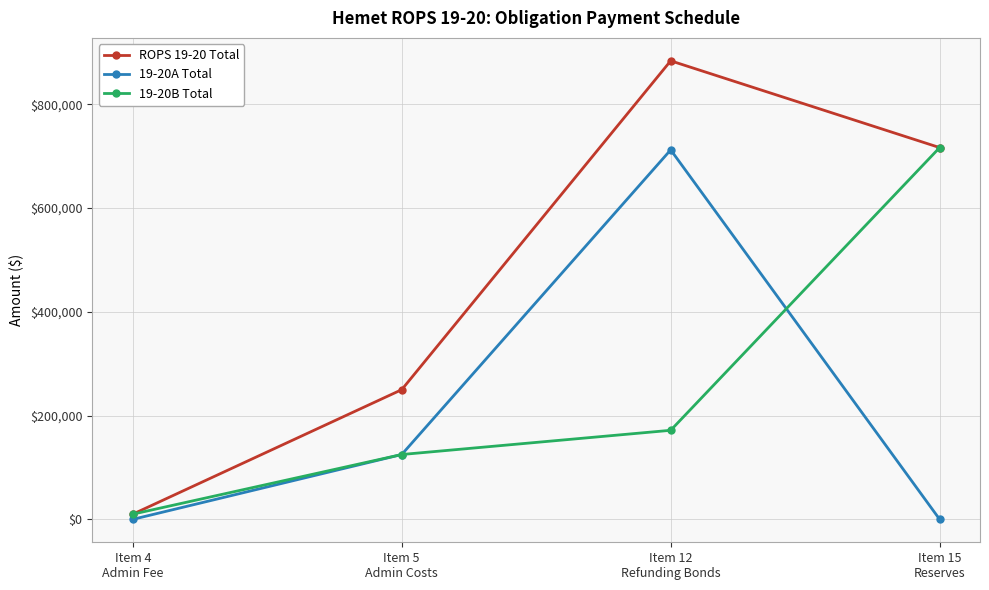

Where is ROPS 19-20 Total nearest to the value 446972?

Item 5
Admin Costs